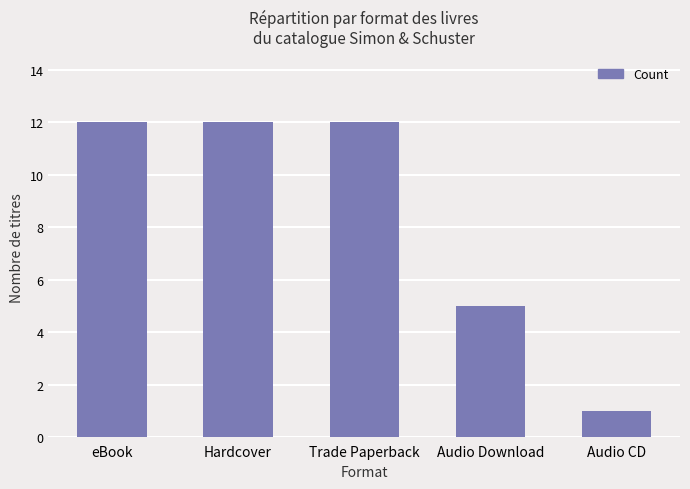

Which label corresponds to the smallest value in the chart?

Audio CD